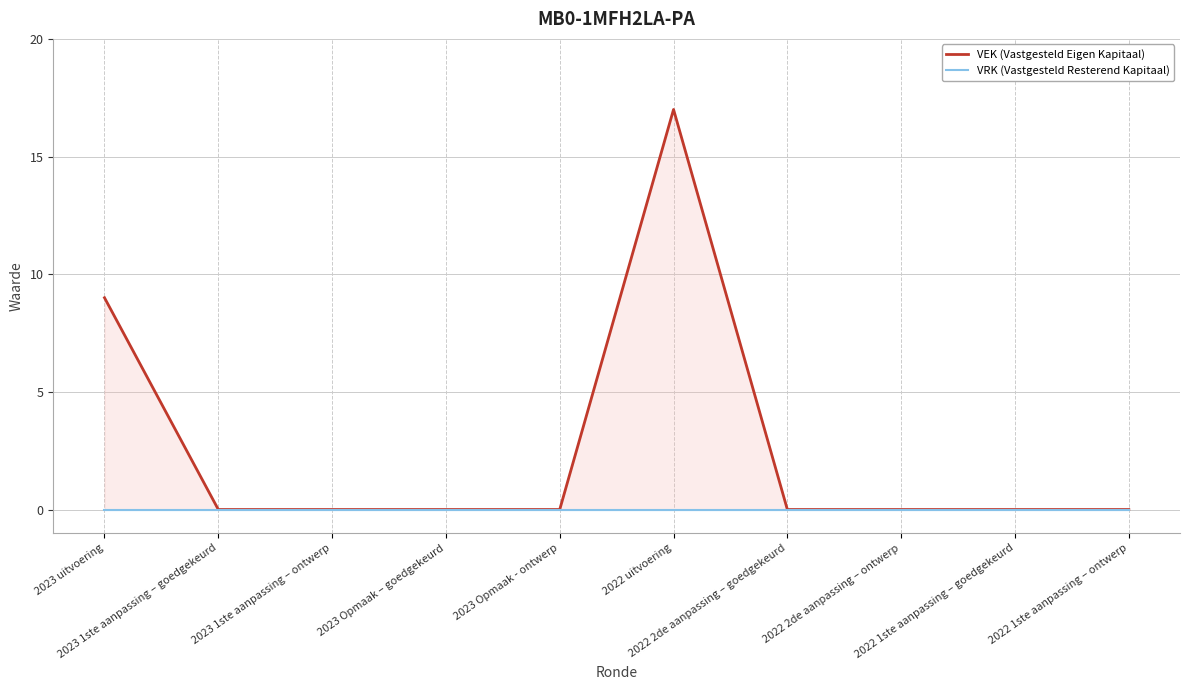

At which category is the sum across all series the highest?

2022 uitvoering